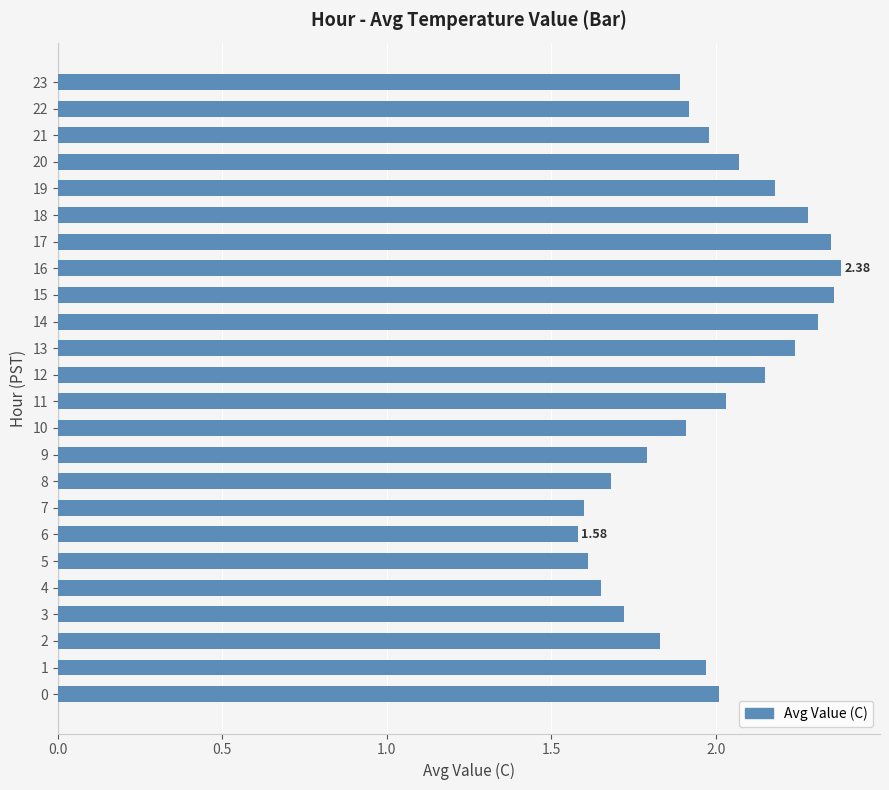

Is it true that the value at 22 is 0.4?

False